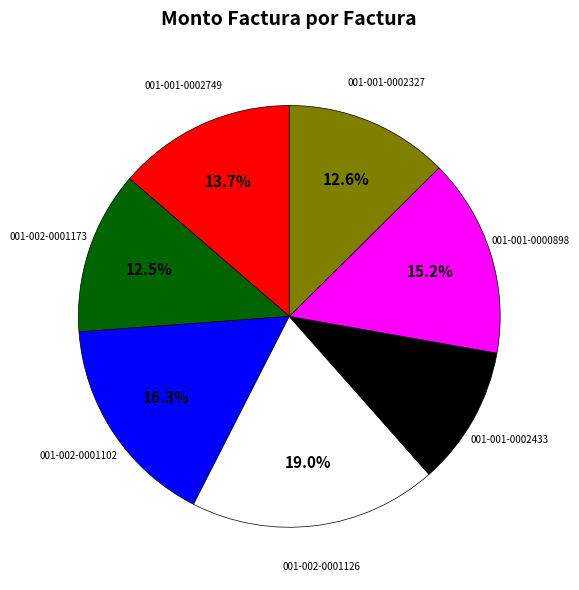

Is there any slice that represents more than half of the pie?

No